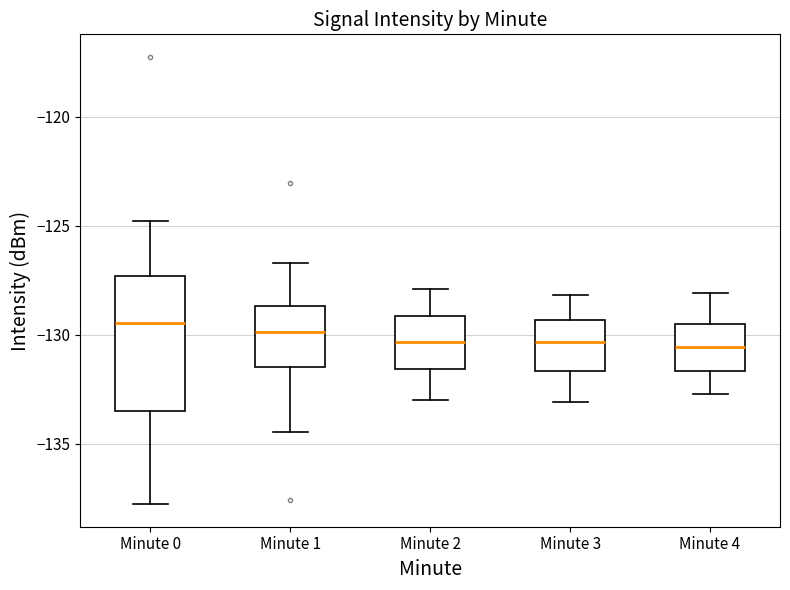

Reading left to right, read every box against the y-axis: the position of its median line, the range the box covers, and the ends of its whiskers. The values are not printed on the chart, so give them approximately, as read against the axis.

Minute 0: median -129.5, box -133.5 to -127.5, whiskers -138.0 to -125.0
Minute 1: median -130.0, box -131.5 to -128.5, whiskers -134.5 to -126.5
Minute 2: median -130.5, box -131.5 to -129.0, whiskers -133.0 to -128.0
Minute 3: median -130.5, box -131.5 to -129.5, whiskers -133.0 to -128.0
Minute 4: median -130.5, box -131.5 to -129.5, whiskers -132.5 to -128.0